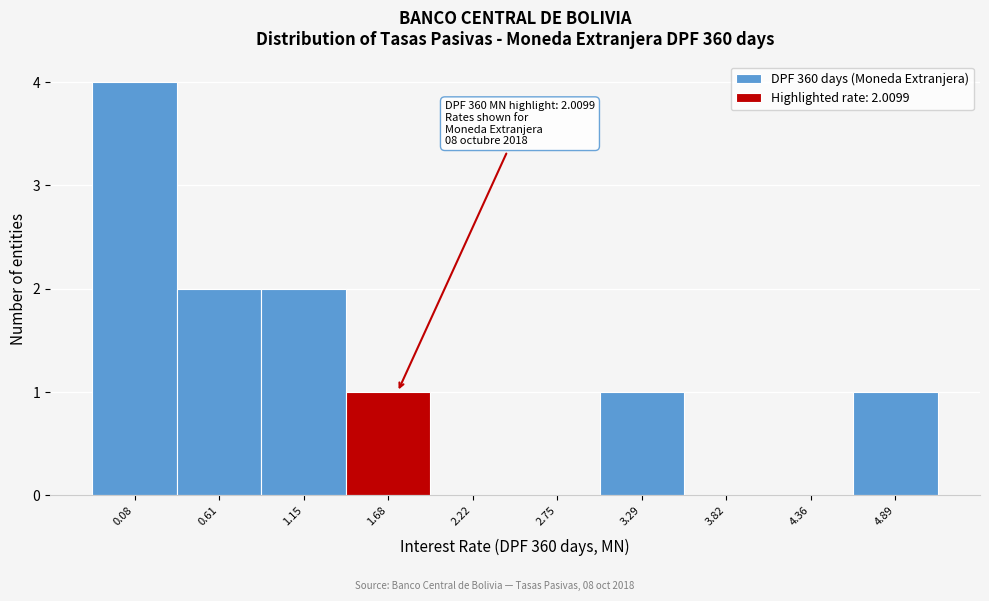

Reading left to right, transcribe all the data shown in this chart.

0.08=4	0.61=2	1.15=2	1.68=1	2.22=0	2.75=0	3.29=1	3.82=0	4.36=0	4.89=1